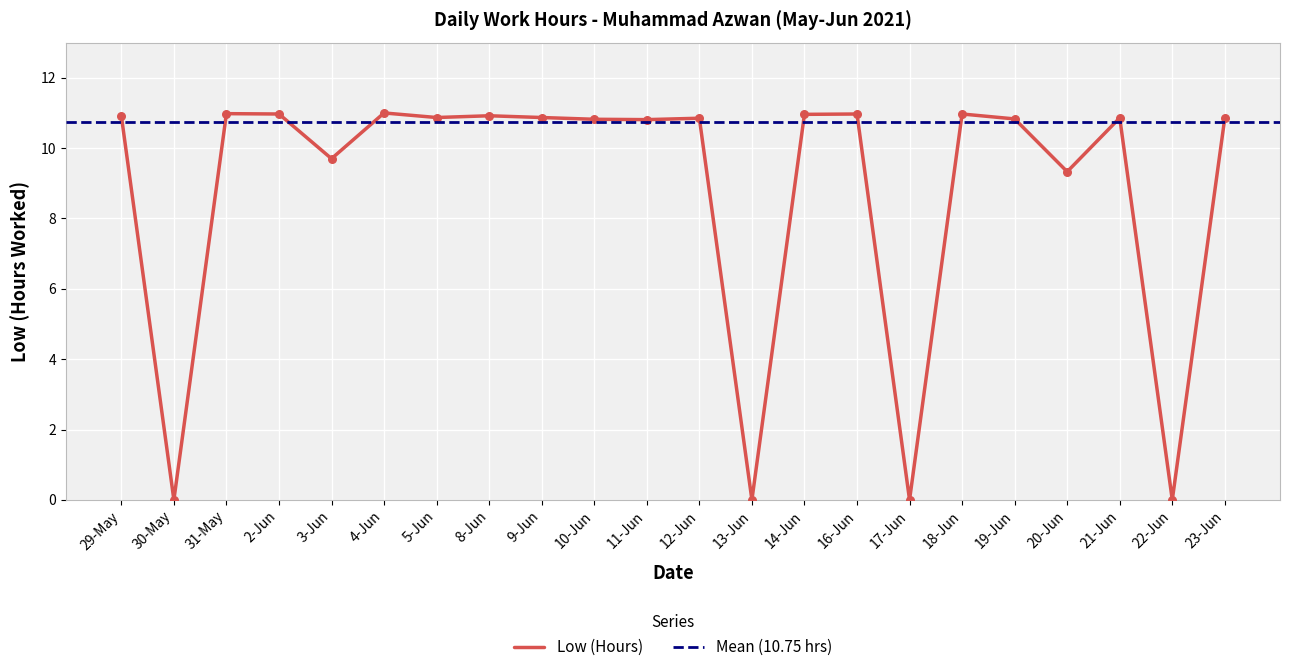

Which has a higher value, 20-Jun or 22-Jun?

20-Jun